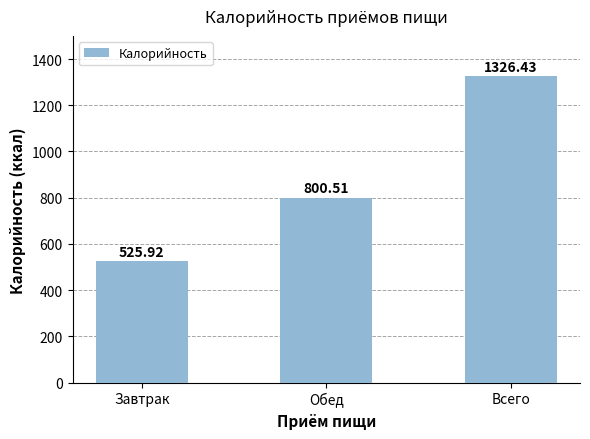

What is the difference between the maximum and minimum values?

800.5